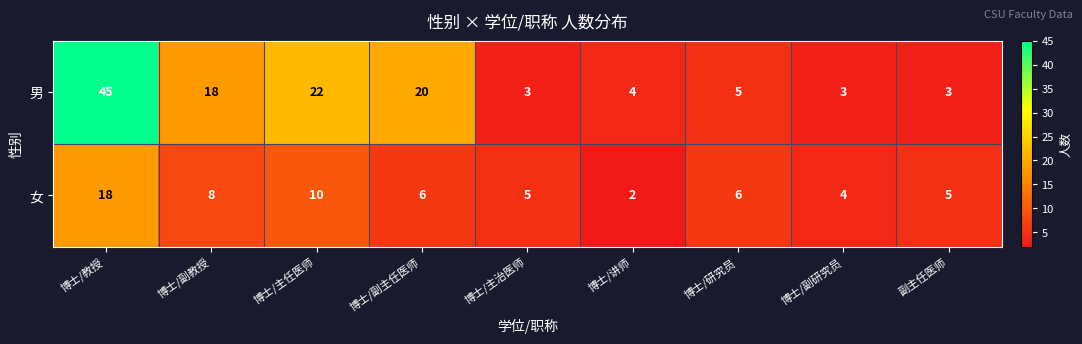

Which series has the largest range (max minus min)?

男